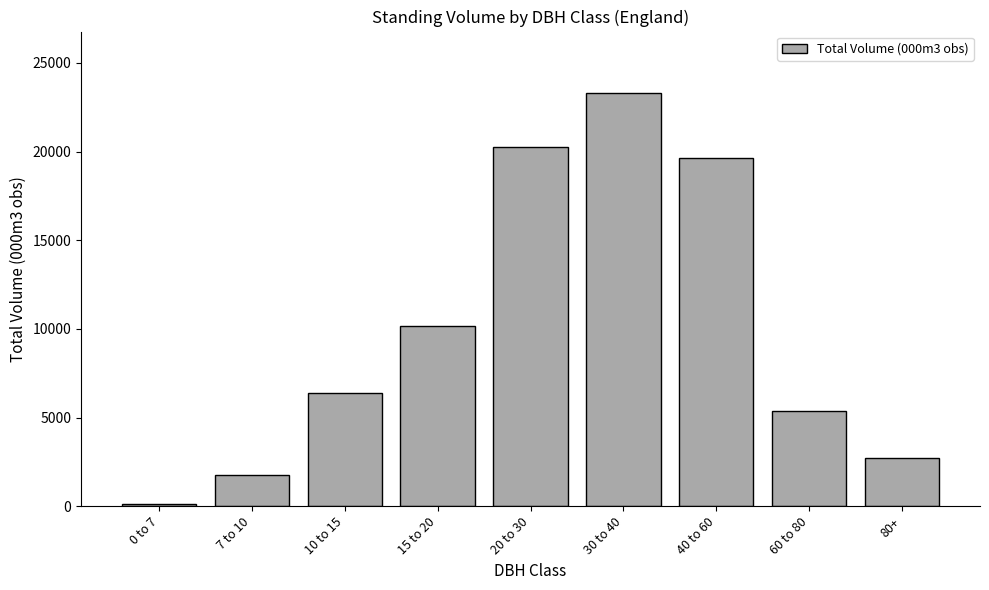

True or false: the data shows 19624.7 at 40 to 60.

True